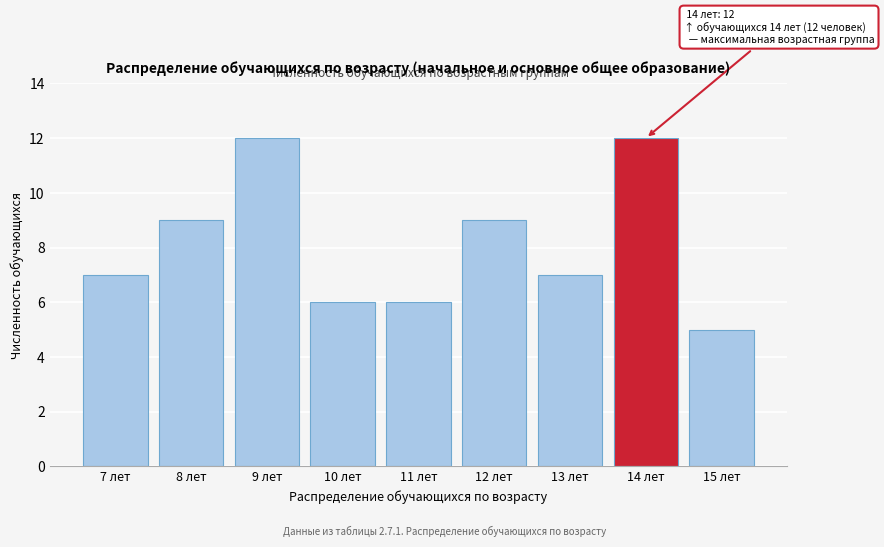

Reading left to right, what are all the values shown in this chart?

7	9	12	6	6	9	7	12	5